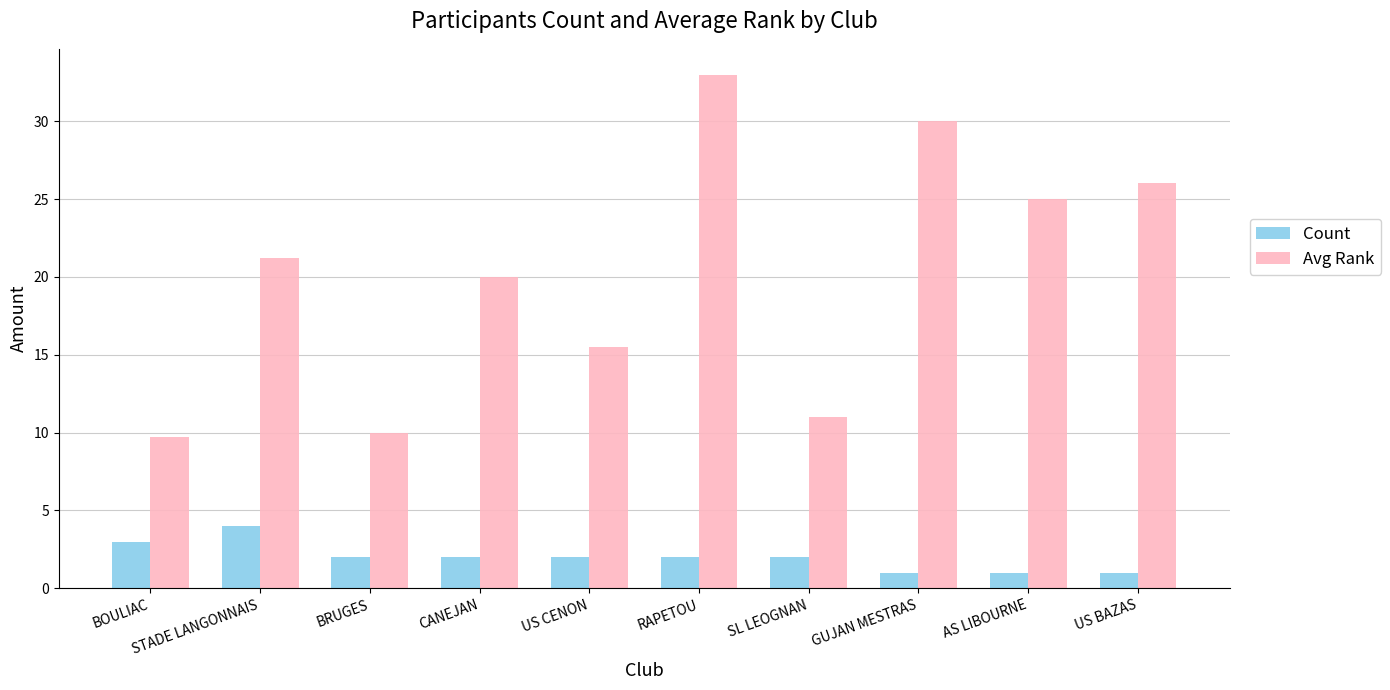

How many values in the Avg Rank series exceed 21?

5